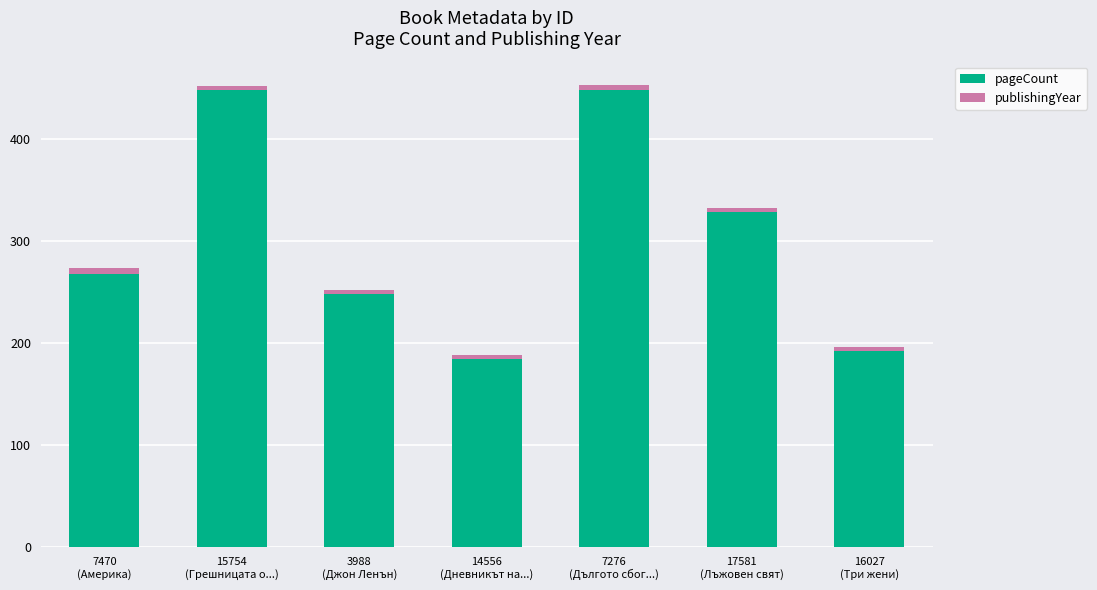

Does the chart contain any negative values?

No